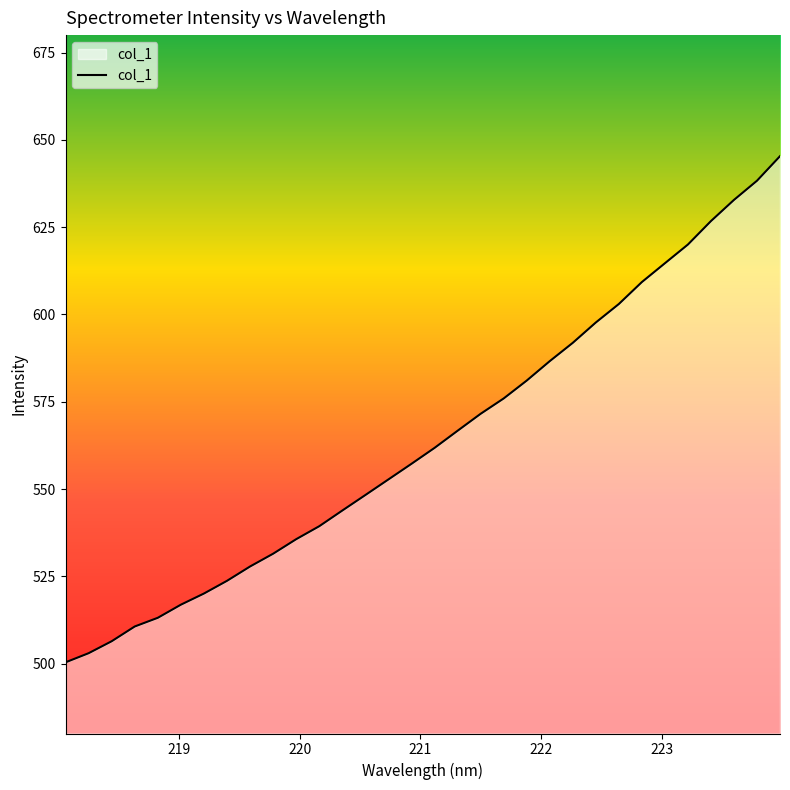

What is the maximum value shown in the chart?

645.3